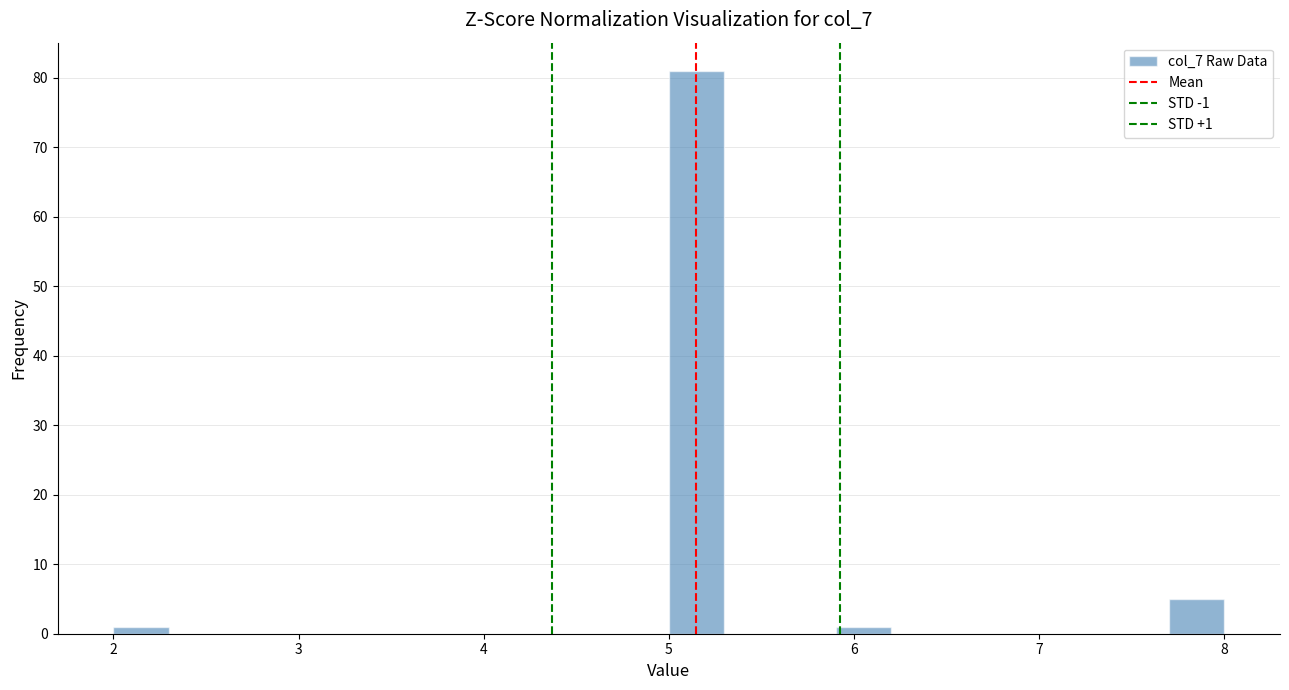

Read against the x-axis, roughly where is the centre of the tallest bar?

5.2